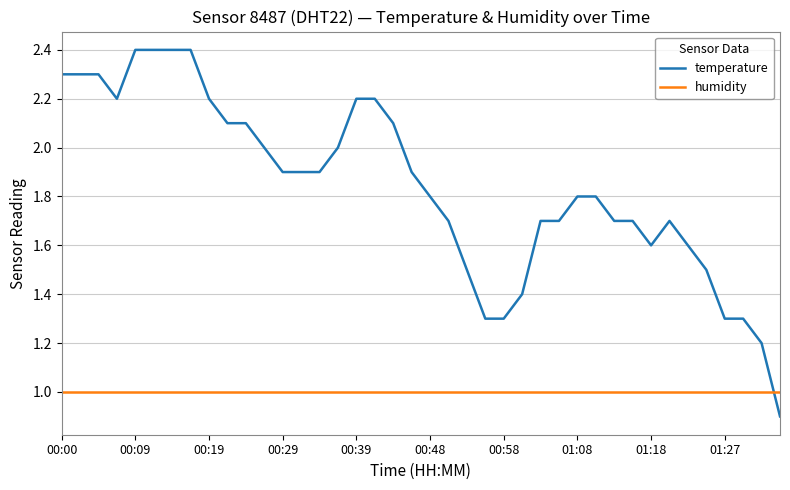

How many lines are shown in the chart?

2